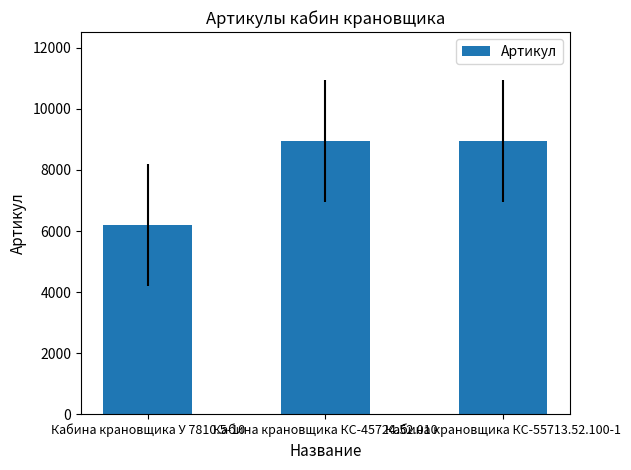

What is the change in value from Кабина крановщика У 7810.5-10 to Кабина крановщика КС-55713.52.100-1?

+2748